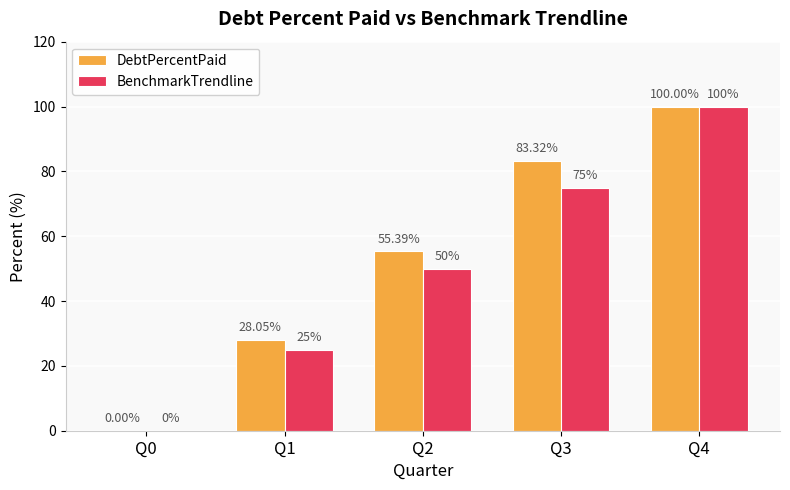

True or false: BenchmarkTrendline has a value of 100.0 at Q4.

True